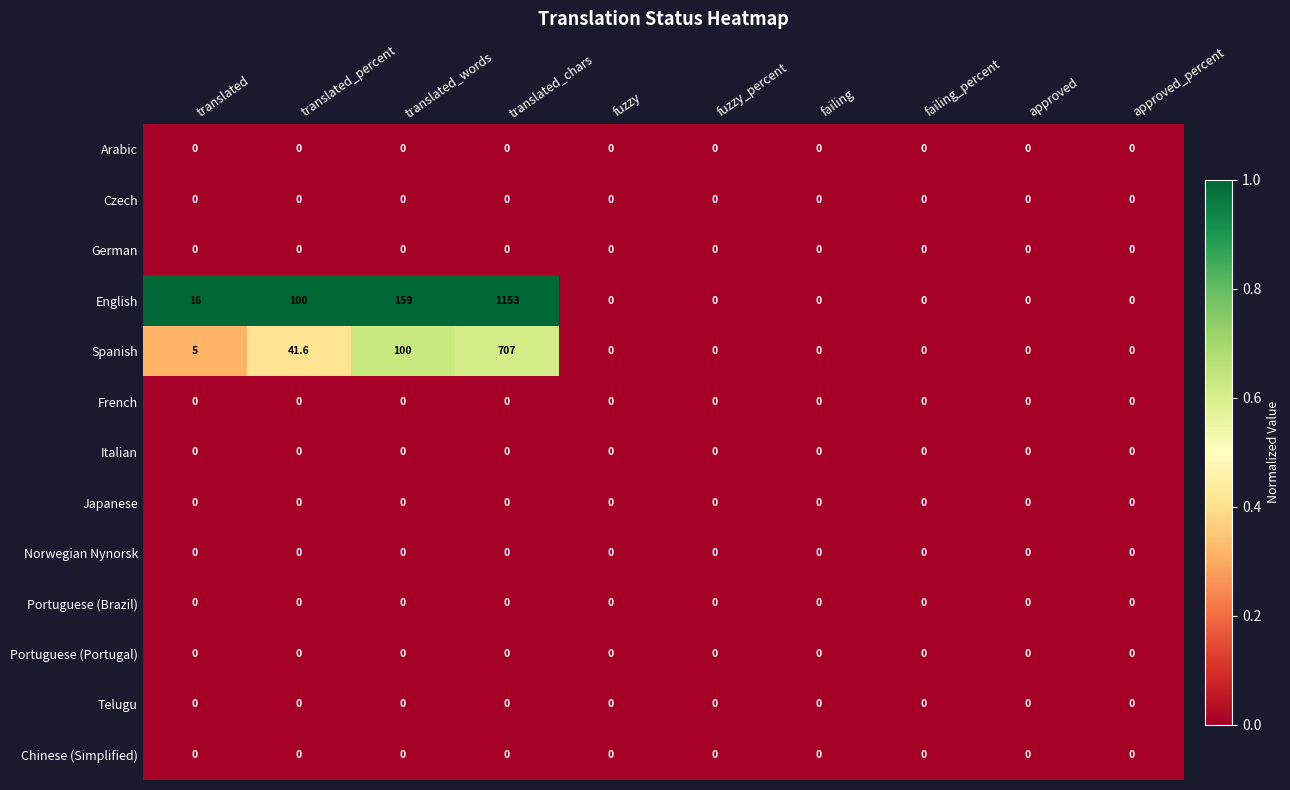

What is the approximate value of English at translated_chars?

1153.0